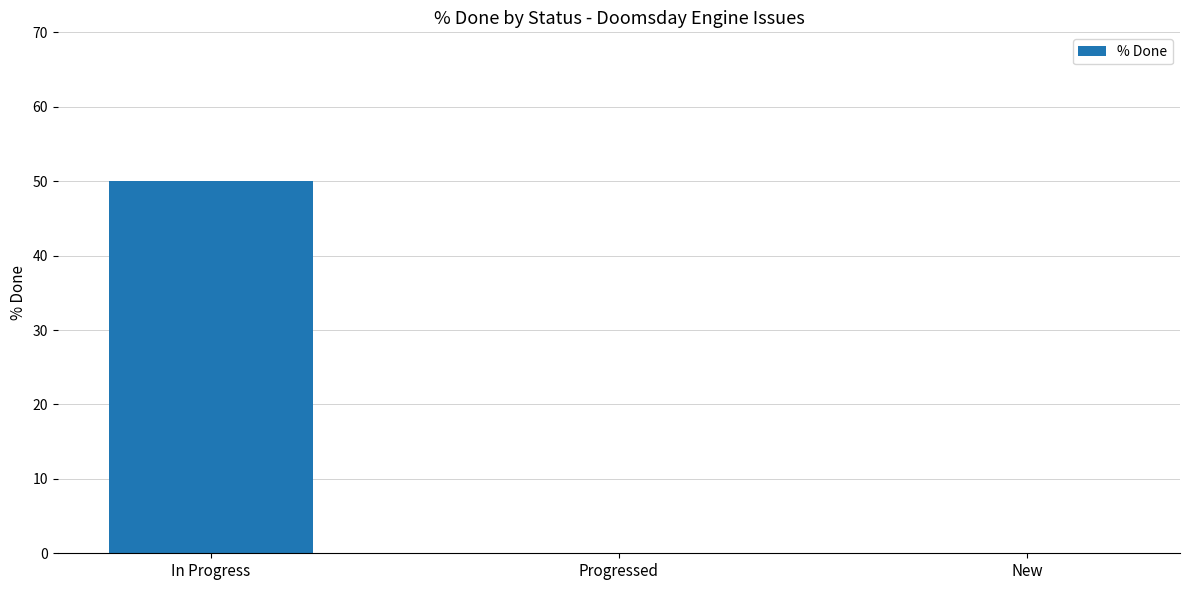

How many distinct data groups are displayed?

1